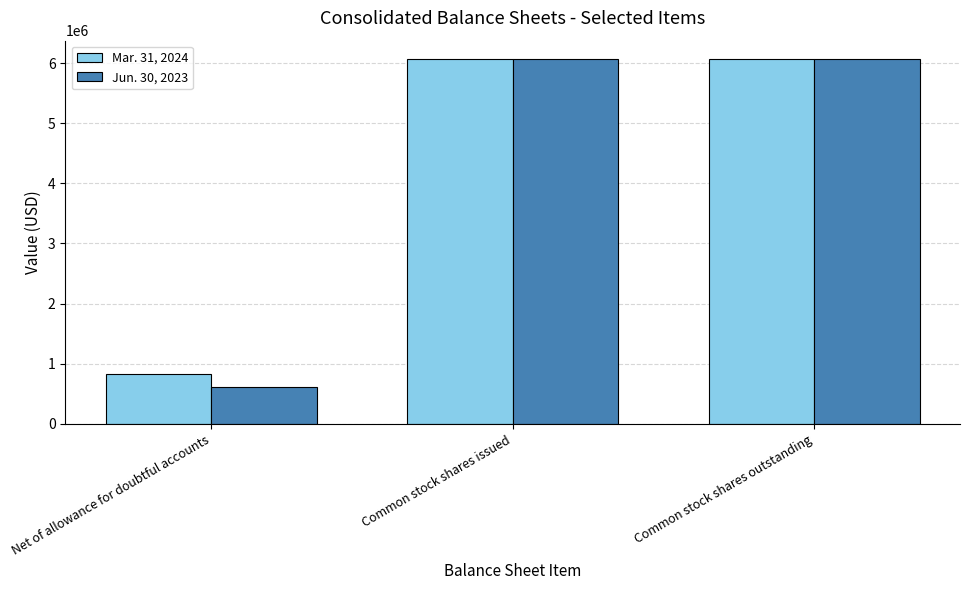

Which series has the largest total across all categories?

Mar. 31, 2024